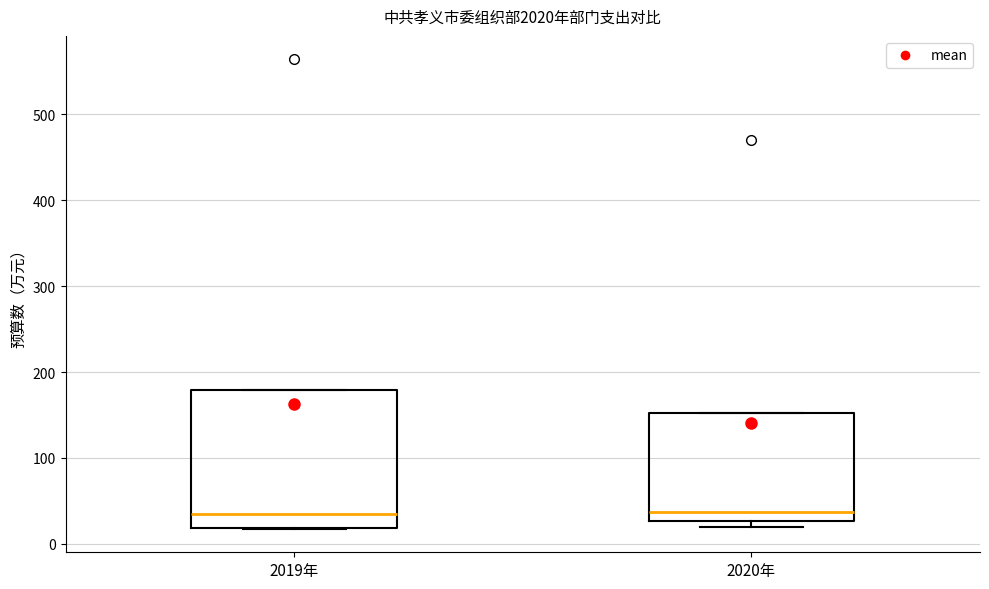

Where is the upper edge of the box for 2019年 on the y-axis? The values are not printed on the chart, so give them approximately, as read against the axis.

180